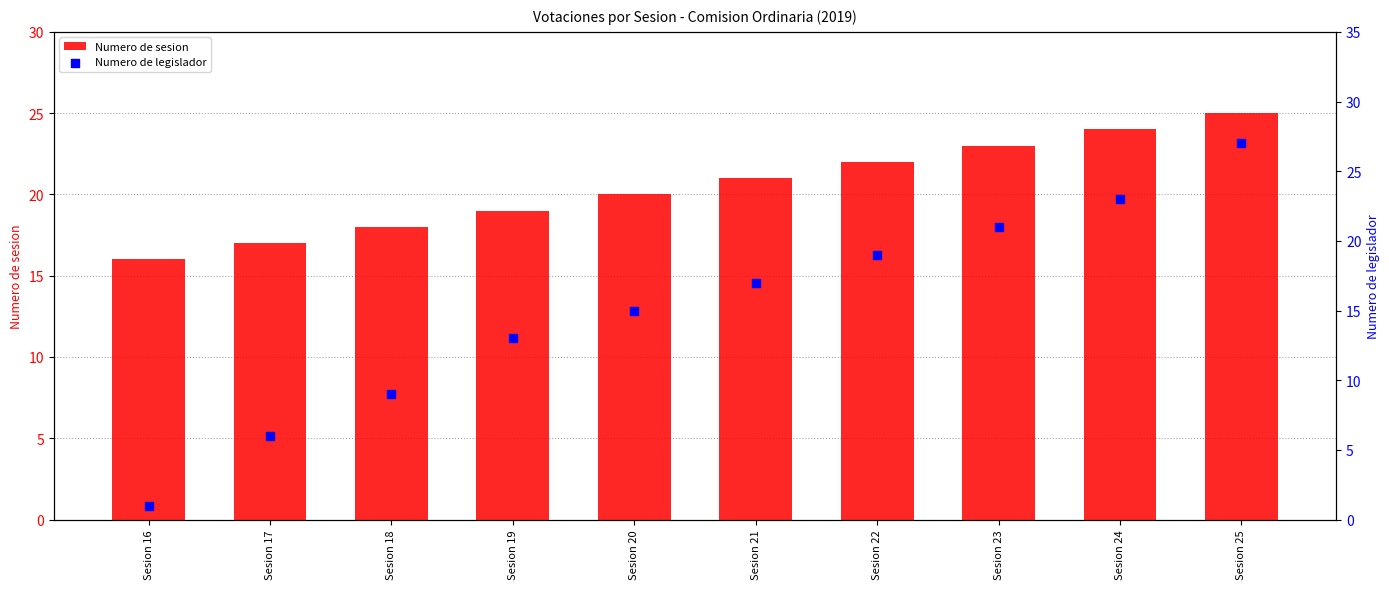

What is the total value across all series at Sesion 18?

27